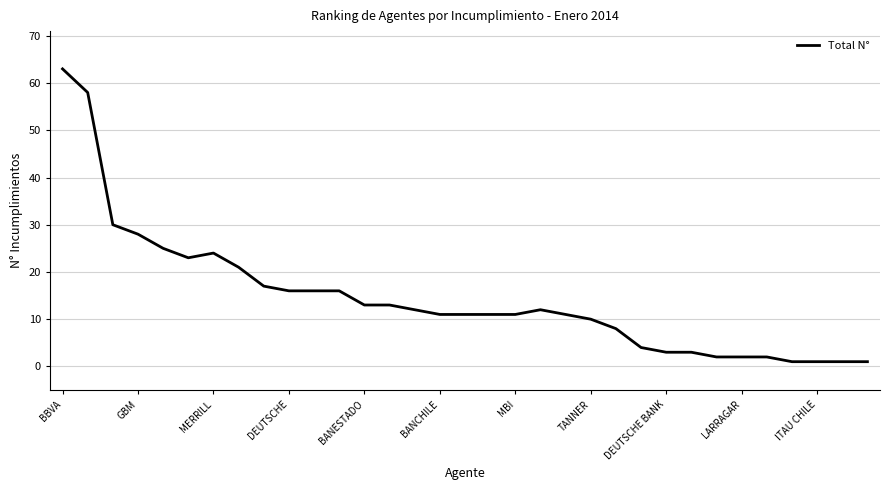

What is the difference between the maximum and minimum values?

62